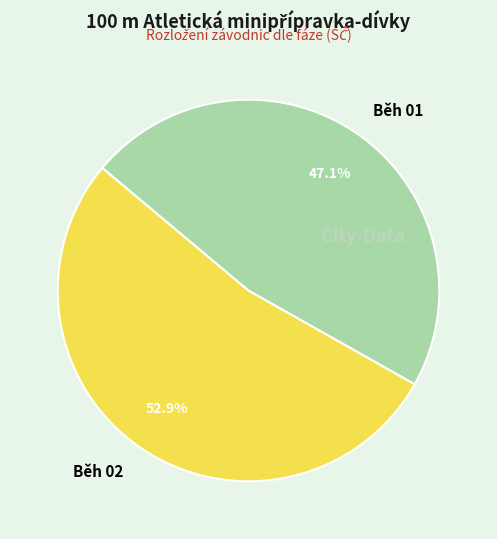

Rank the categories by value from lowest to highest.

Běh 01, Běh 02